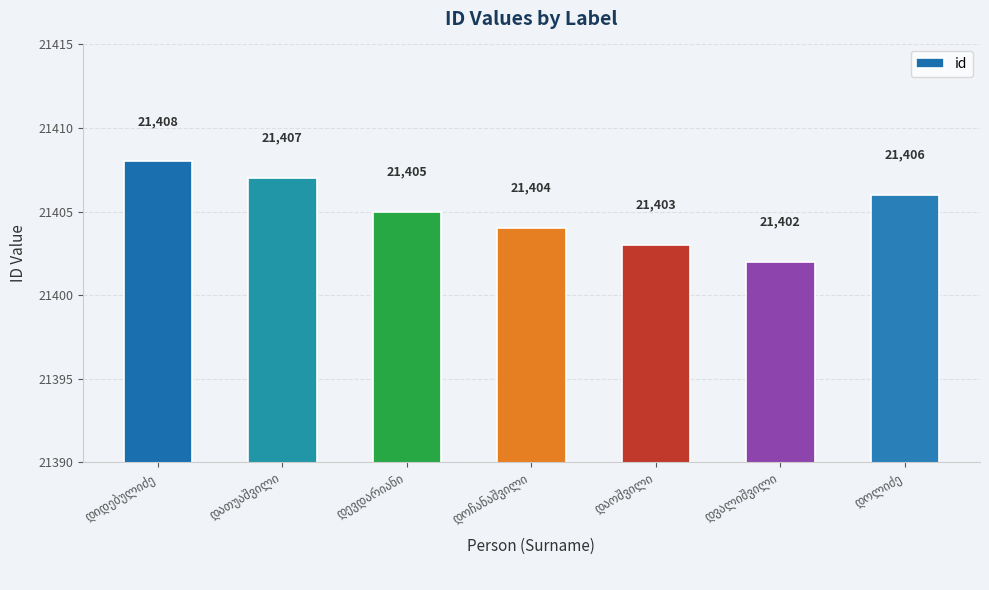

What is the difference between the maximum and minimum values?

6